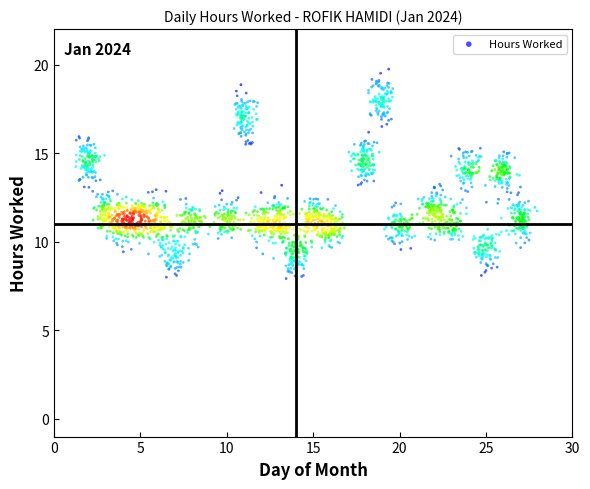

What is the range of Y values (max minus min)?

11.8